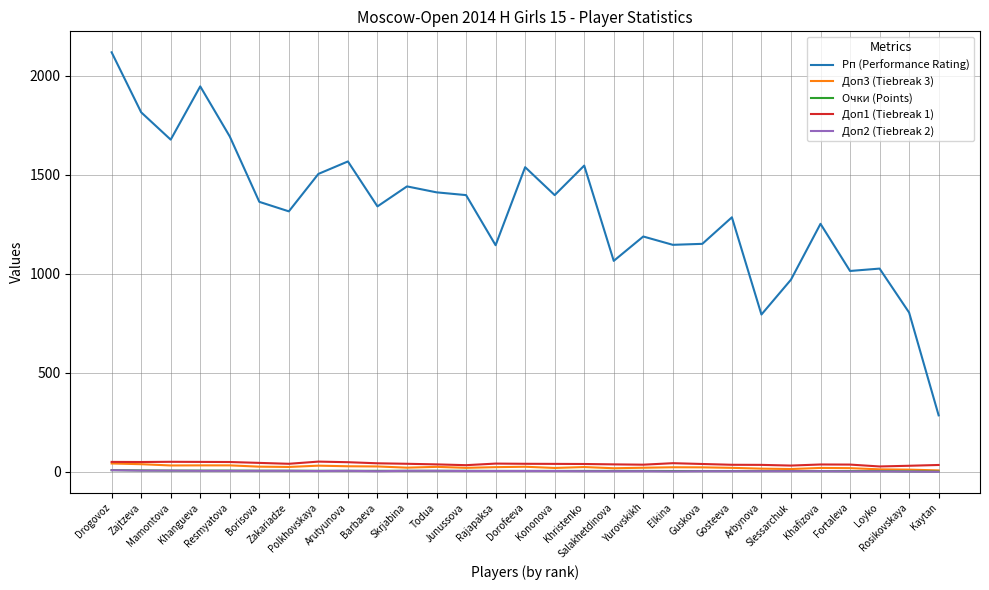

True or false: Рп (Performance Rating) and Очки (Points) cross at least once.

False